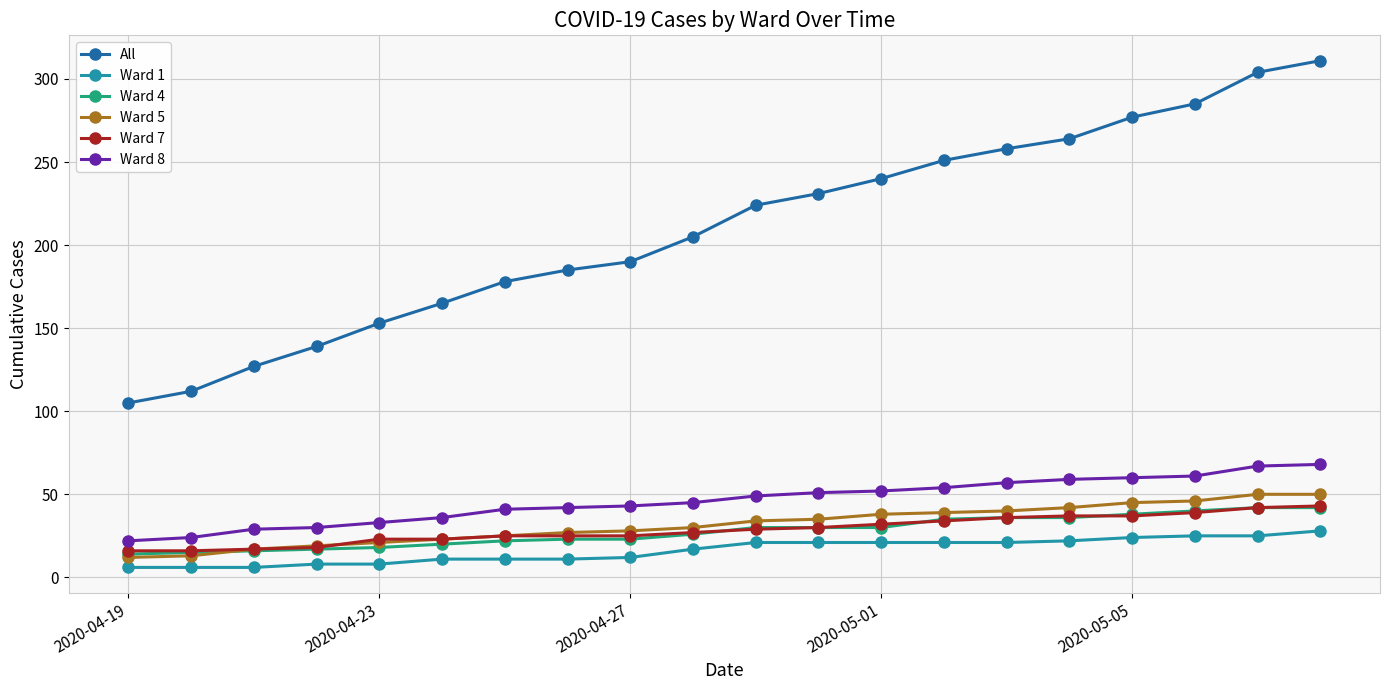

Count the number of data series in this chart.

6